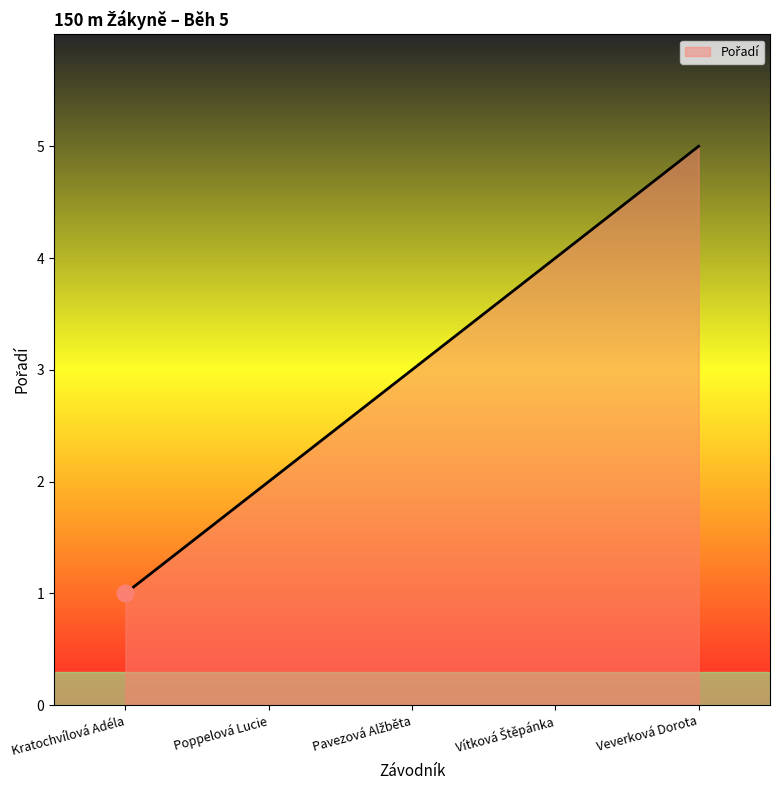

True or false: the data has more than 2 interior local peaks.

False